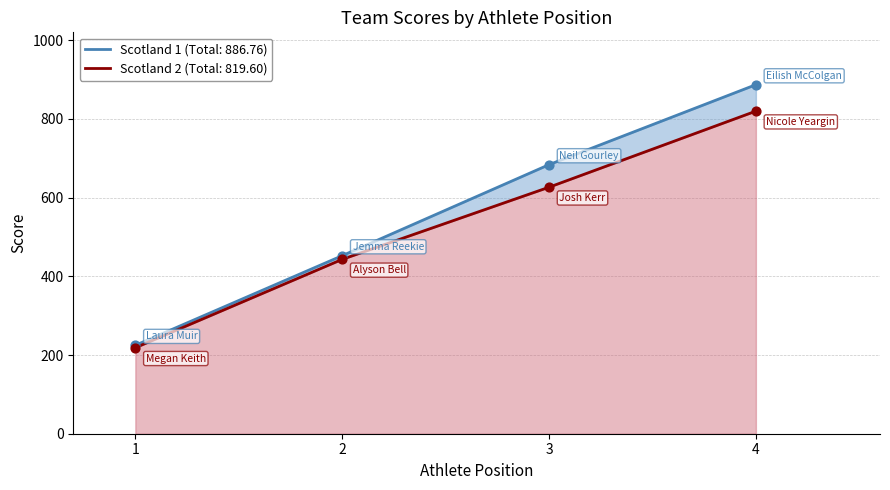

At how many categories does at least one series exceed 514?

2